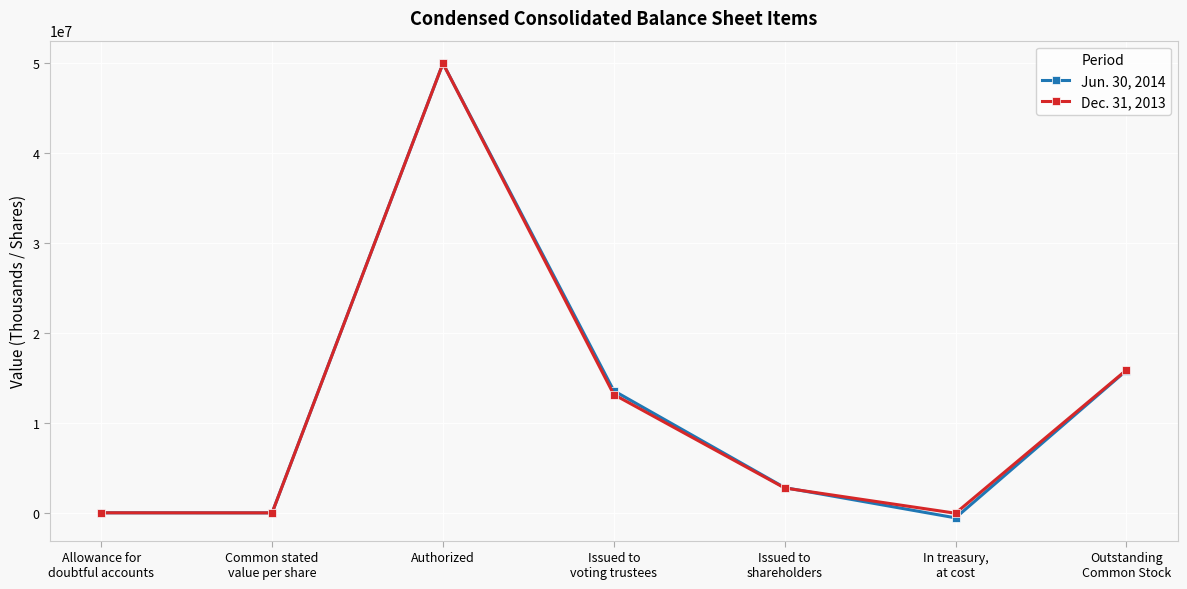

Which series has the largest range (max minus min)?

Jun. 30, 2014